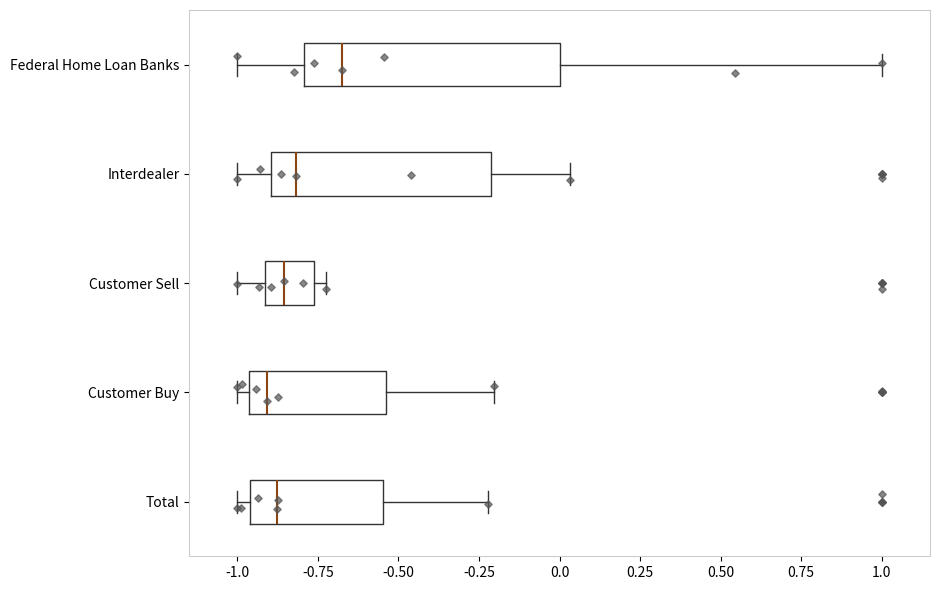

Reading bottom to top, read every box against the x-axis: the position of its median line, the range the box covers, and the ends of its whiskers. The values are not printed on the chart, so give them approximately, as read against the axis.

Total: median -0.90, box -0.95 to -0.55, whiskers -1.00 to -0.20
Customer Buy: median -0.90, box -0.95 to -0.55, whiskers -1.00 to -0.20
Customer Sell: median -0.85, box -0.90 to -0.75, whiskers -1.00 to -0.75 (just right of the box's right edge)
Interdealer: median -0.80, box -0.90 to -0.20, whiskers -1.00 to 0.05
Federal Home Loan Banks: median -0.70, box -0.80 to 0.00, whiskers -1.00 to 1.00